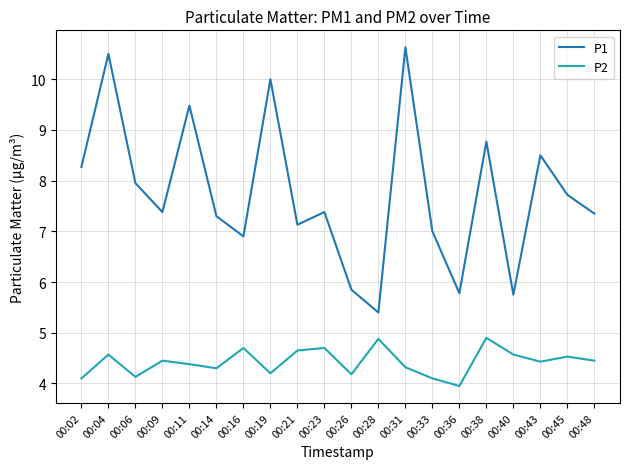

What is the difference between the P1 values at 00:09 and 00:43?

1.1